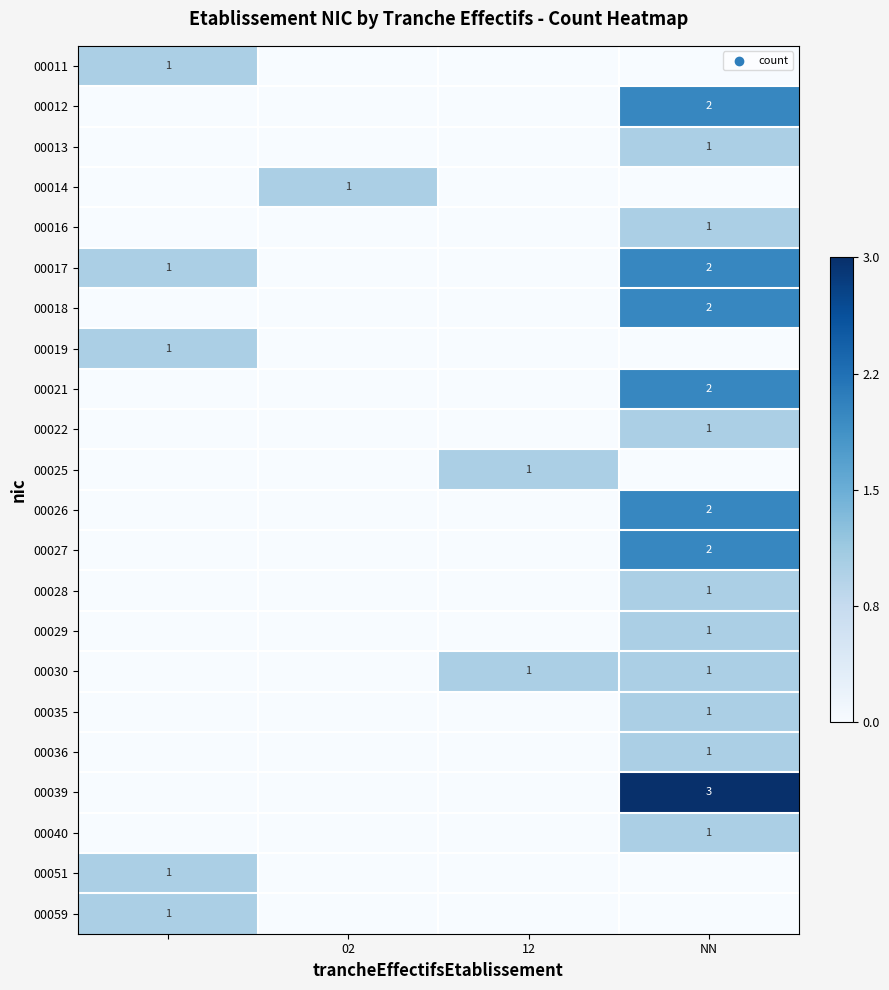

True or false: 00014 has a value of 2 at 02.

False